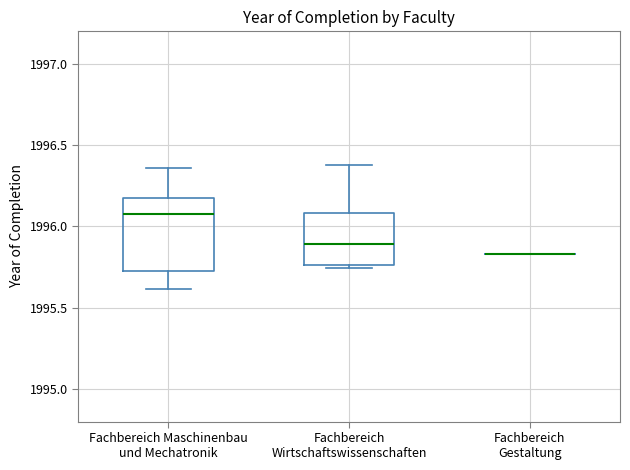

Reading left to right, read every box against the y-axis: the position of its median line, the range the box covers, and the ends of its whiskers. The values are not printed on the chart, so give them approximately, as read against the axis.

Fachbereich Maschinenbau und Mechatronik: median 1996.10, box 1995.70 to 1996.20, whiskers 1995.60 to 1996.35
Fachbereich Wirtschaftswissenschaften: median 1995.90, box 1995.75 to 1996.10, whiskers 1995.75 (just below the box's lower edge) to 1996.40
Fachbereich Gestaltung: box collapsed to a line at 1995.85, whiskers 1995.85 to 1995.85